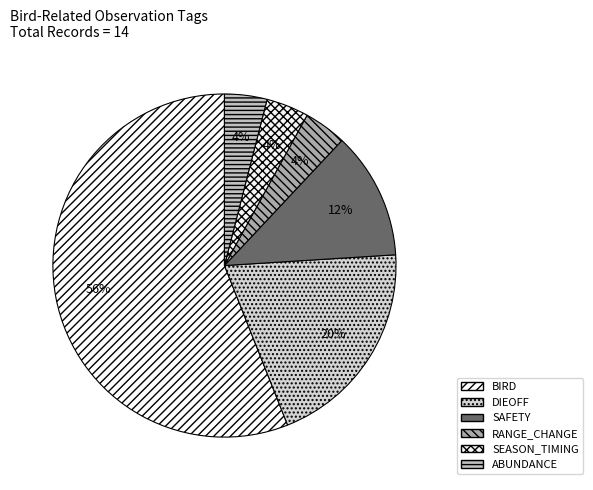

Which category has the biggest portion of the pie?

BIRD